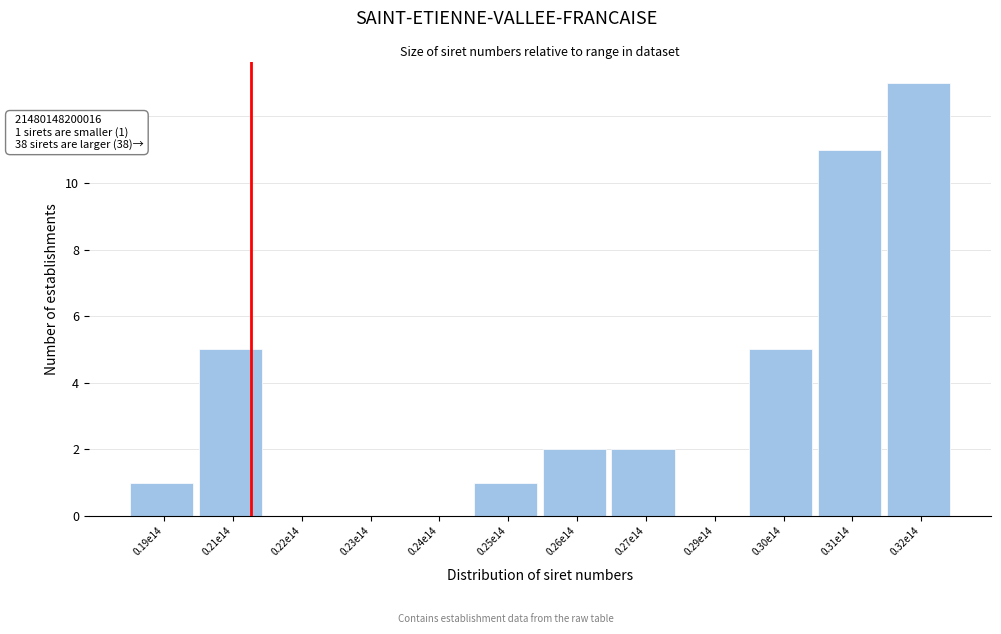

Reading left to right, list all the values displayed in this chart.

0.19e14=1	0.21e14=5	0.22e14=0	0.23e14=0	0.24e14=0	0.25e14=1	0.26e14=2	0.27e14=2	0.29e14=0	0.30e14=5	0.31e14=11	0.32e14=13